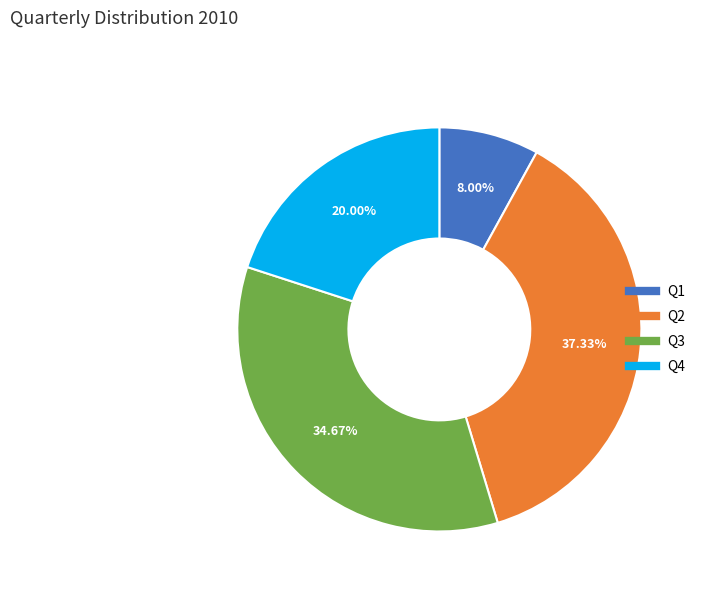

Count the number of slices in the pie.

4